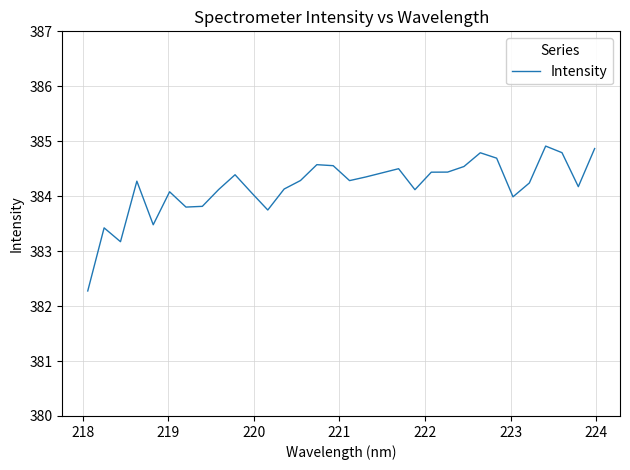

What is the smallest value displayed?

382.3